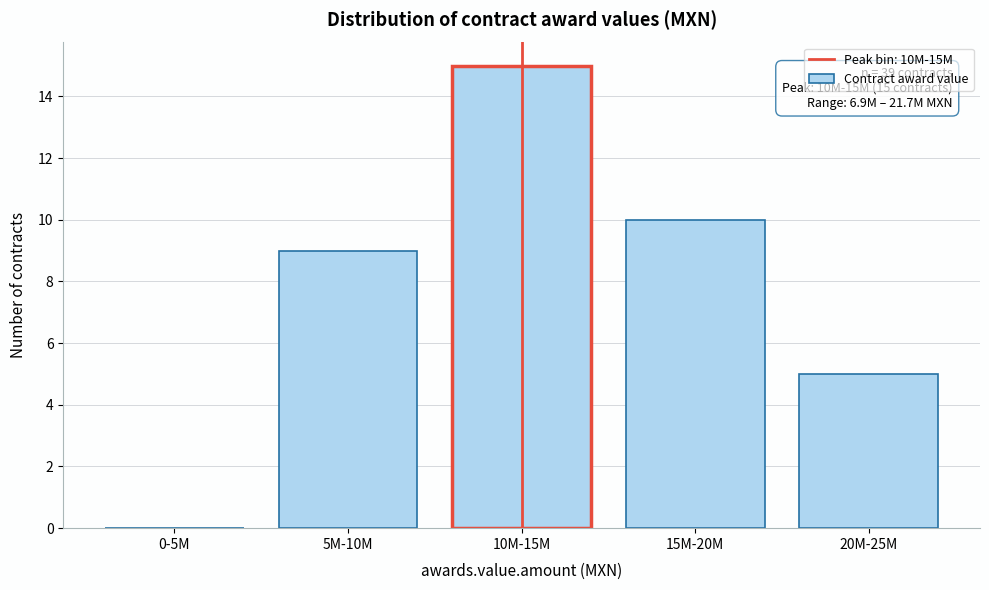

Reading left to right, transcribe all the data shown in this chart.

0-5M=0	5M-10M=9	10M-15M=15	15M-20M=10	20M-25M=5